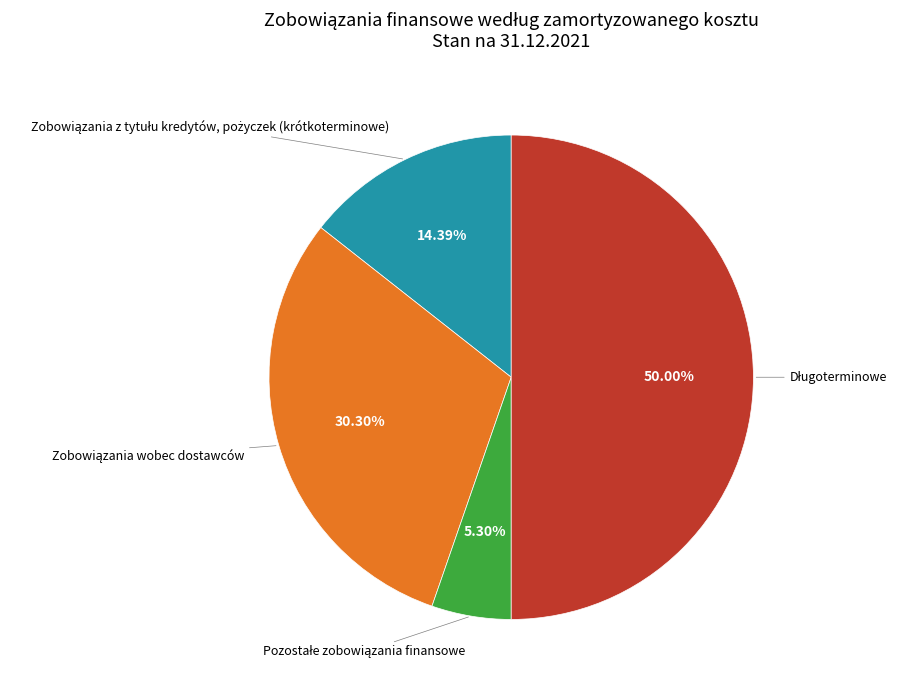

Which slice is the largest?

Długoterminowe